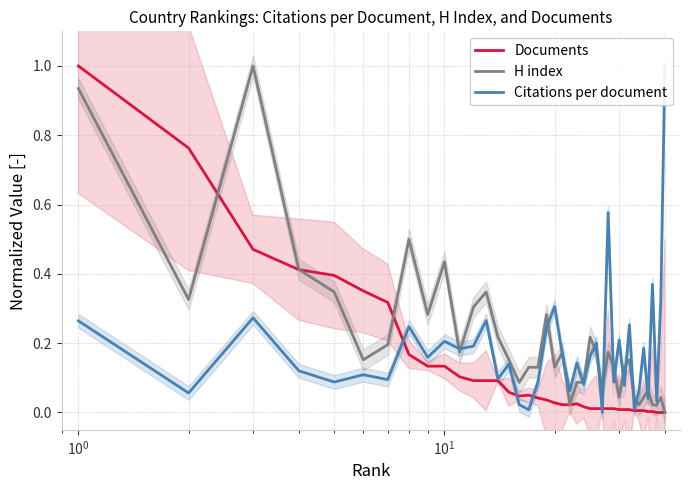

Which series has the largest total across all categories?

H index